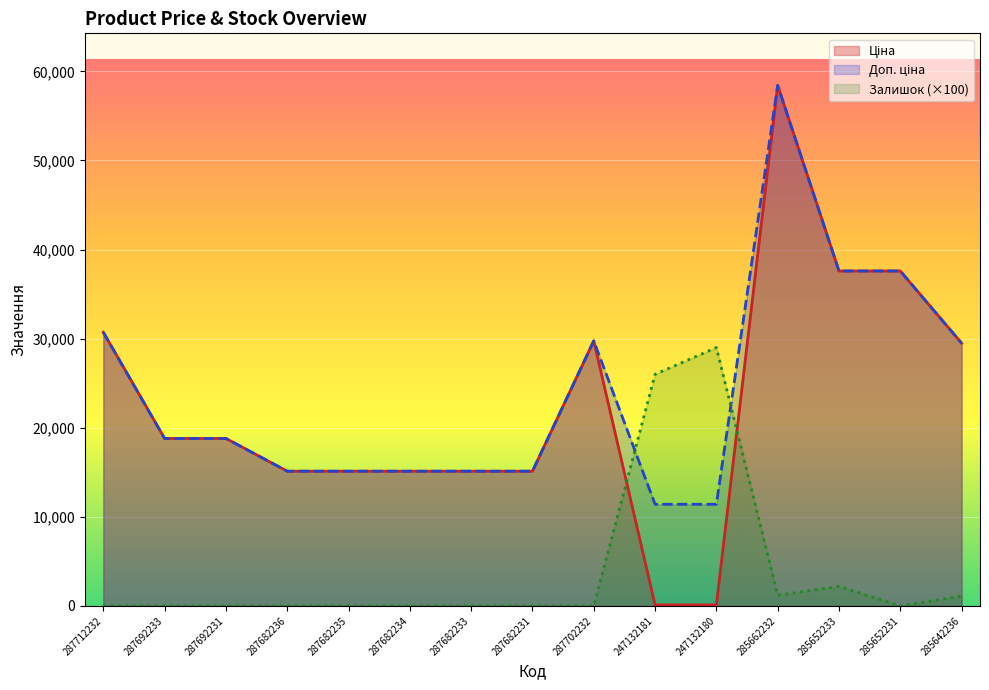

At 247132180, list the series in order from largest to smallest.

Залишок, Доп. ціна, Ціна